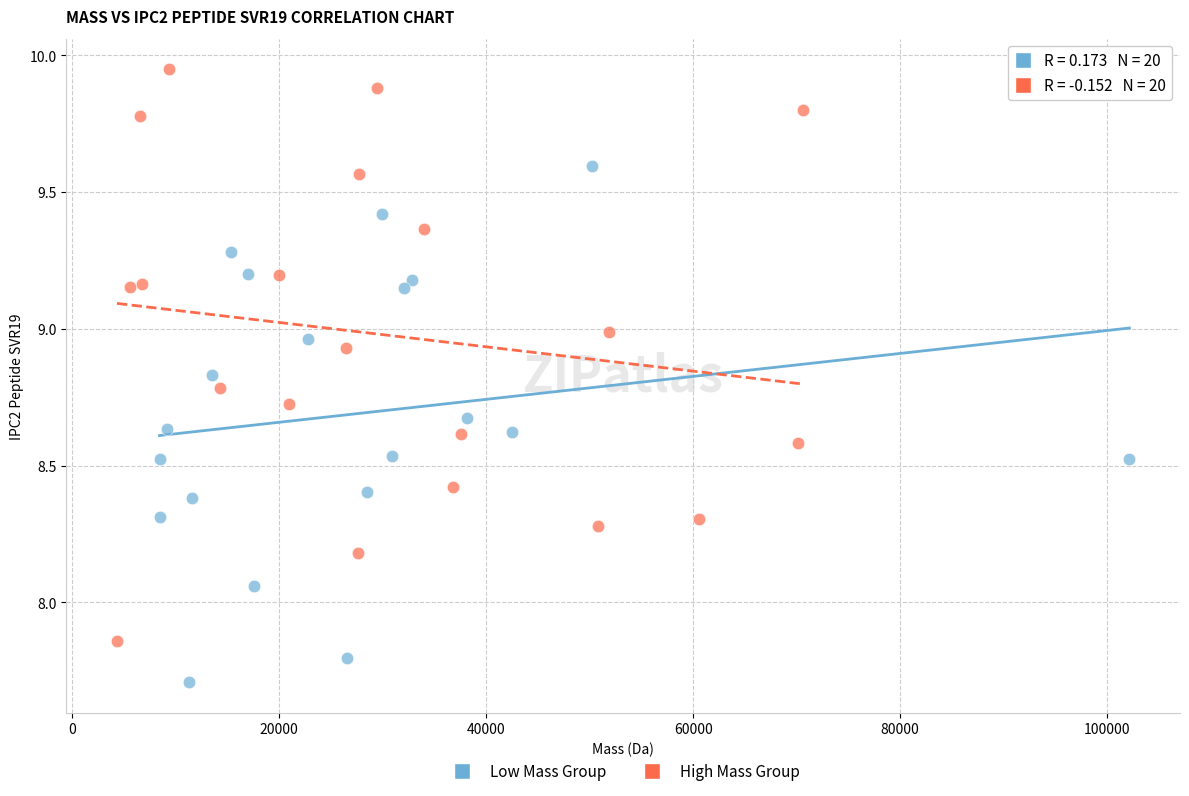

Which series contains the lowest Y value?

Low Mass Group